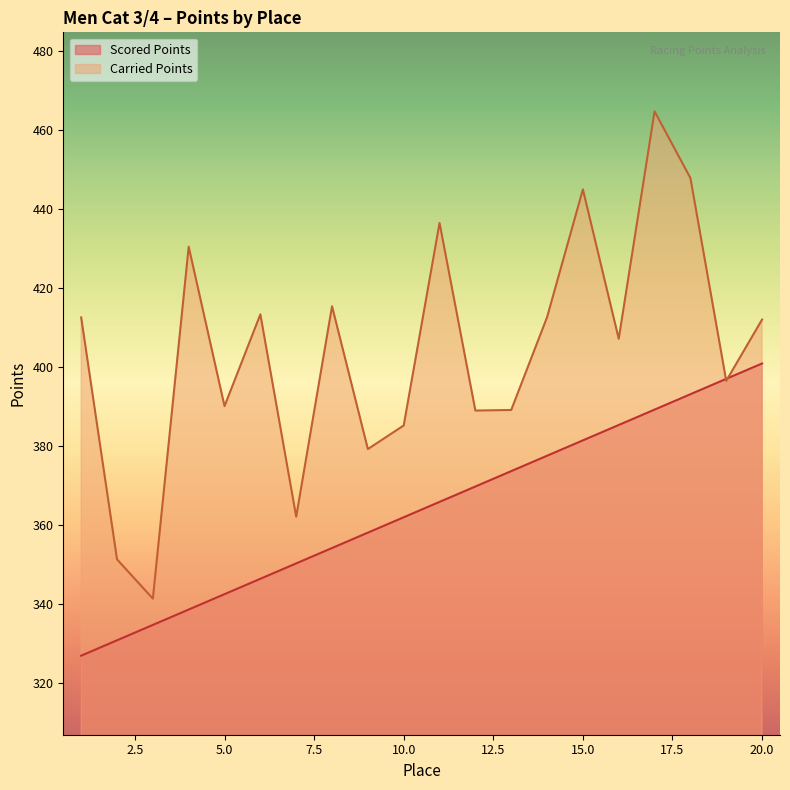

Which series changed the most between 10 and 19?

Scored Points